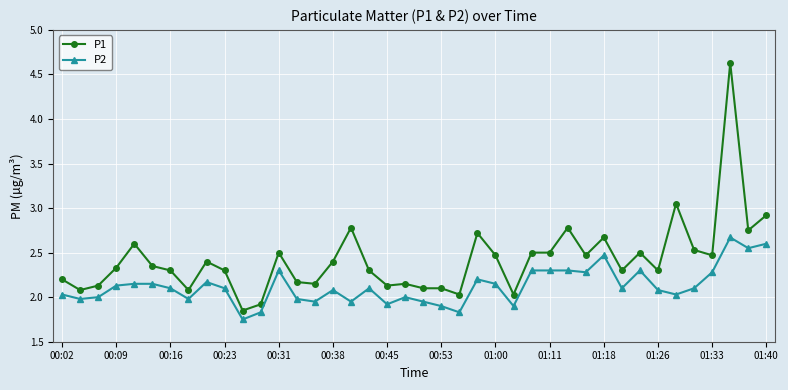

Which series has the largest total across all categories?

P1